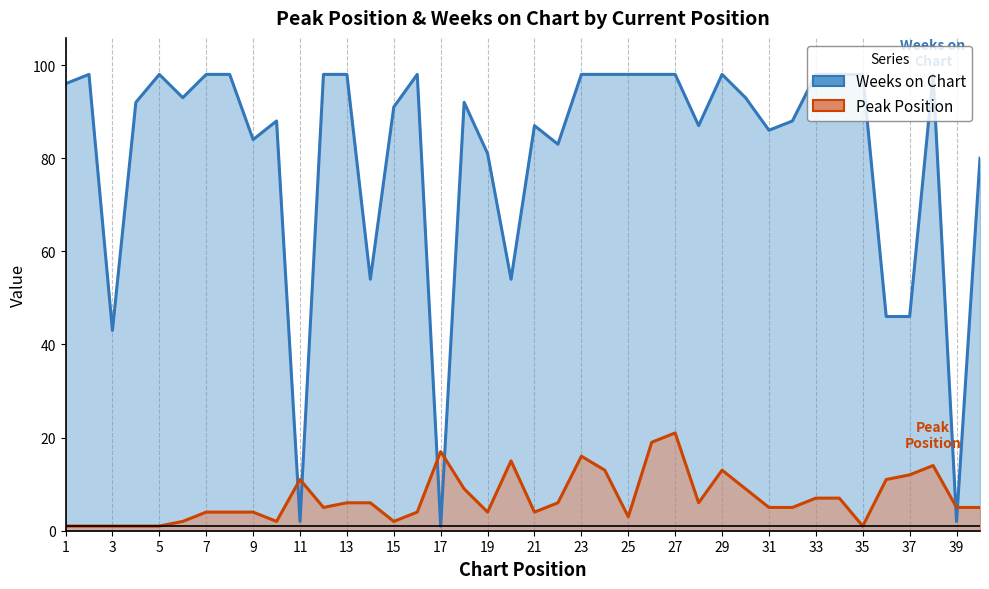

Which label corresponds to the largest value in the chart?

2